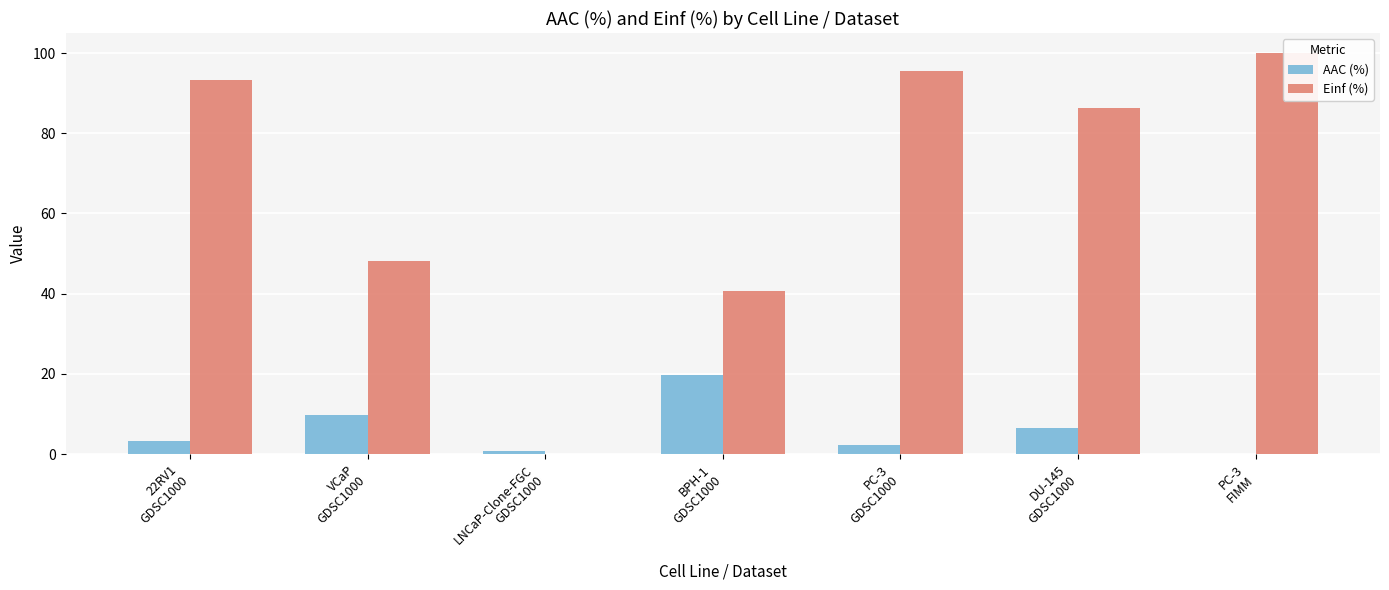

What is the total value across all series at 22RV1
GDSC1000?

96.6